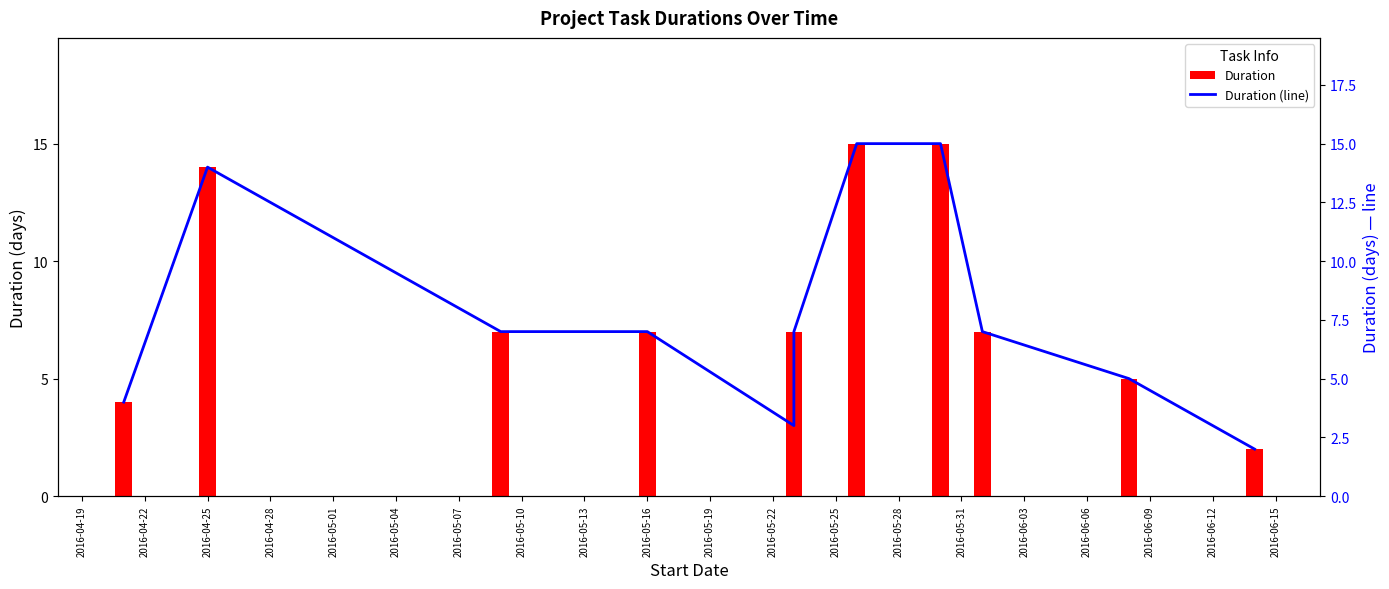

How many categories are shown in the chart?

11